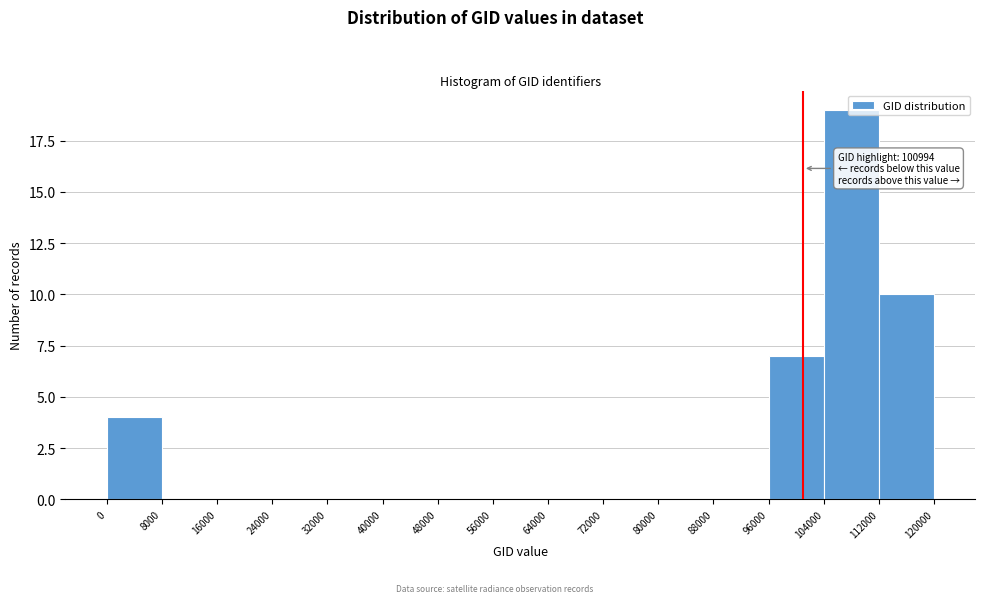

Which range on the x-axis has the tallest bar?

104000 to 112000